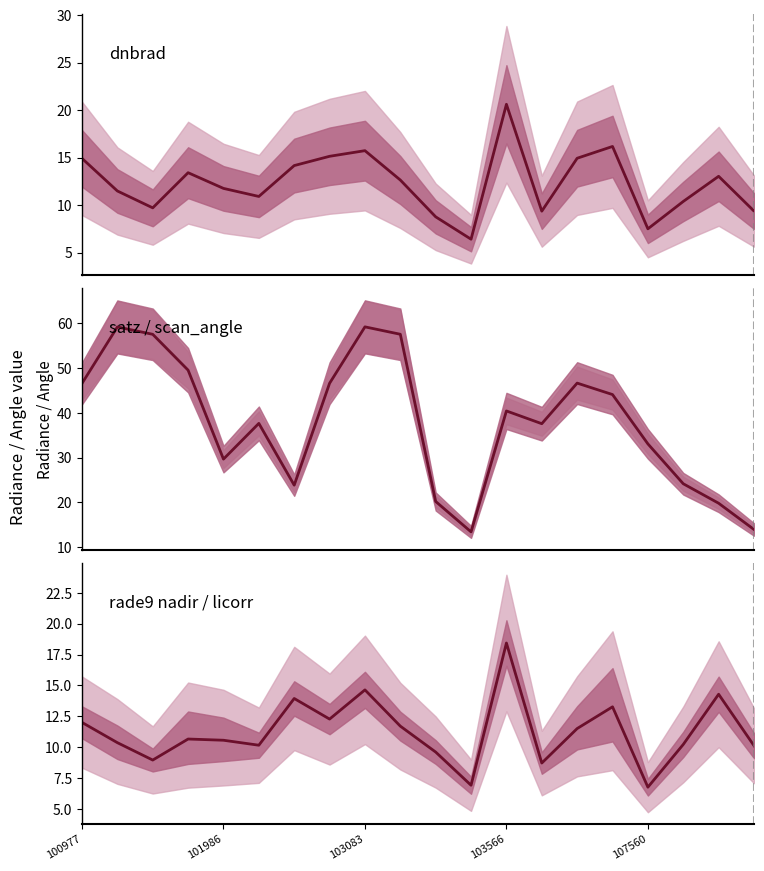

At which label does rade9 values first exceed 10?

100977